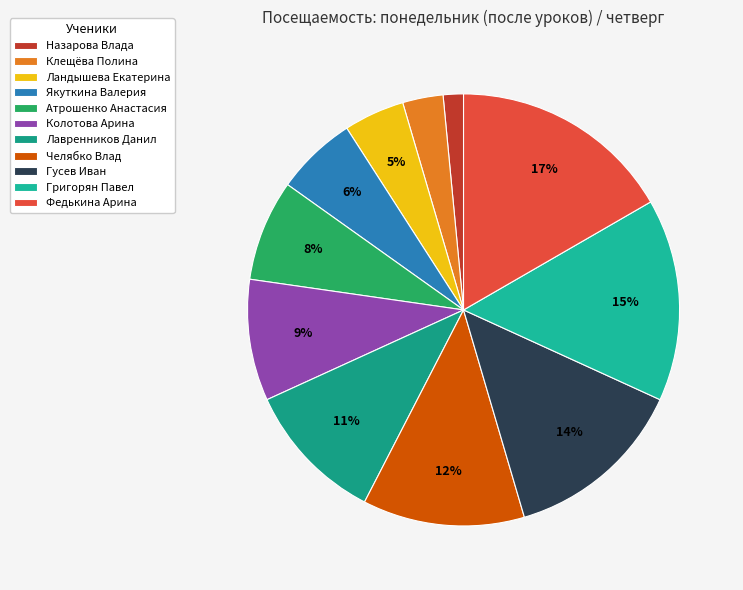

Which slice is the smallest?

Назарова Влада